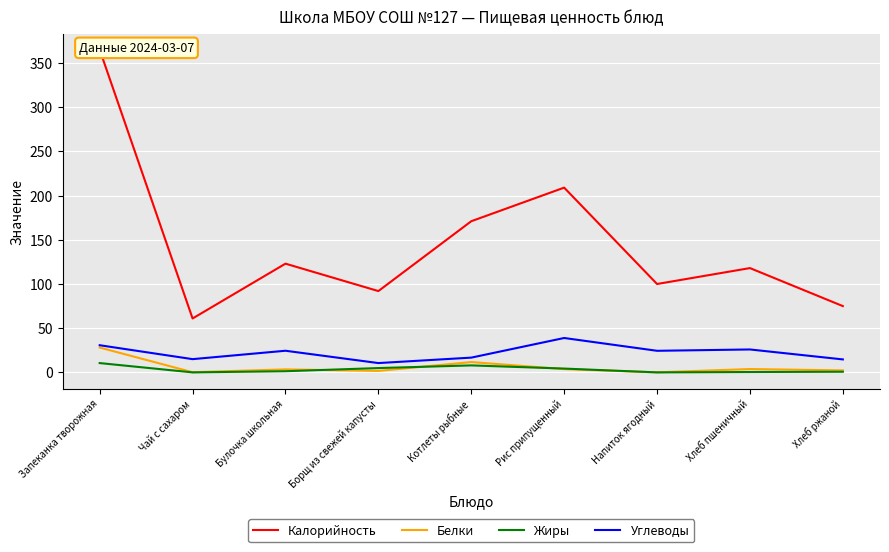

What is the difference between the Калорийность values at Хлеб пшеничный and Борщ из свежей капусты?

26.0